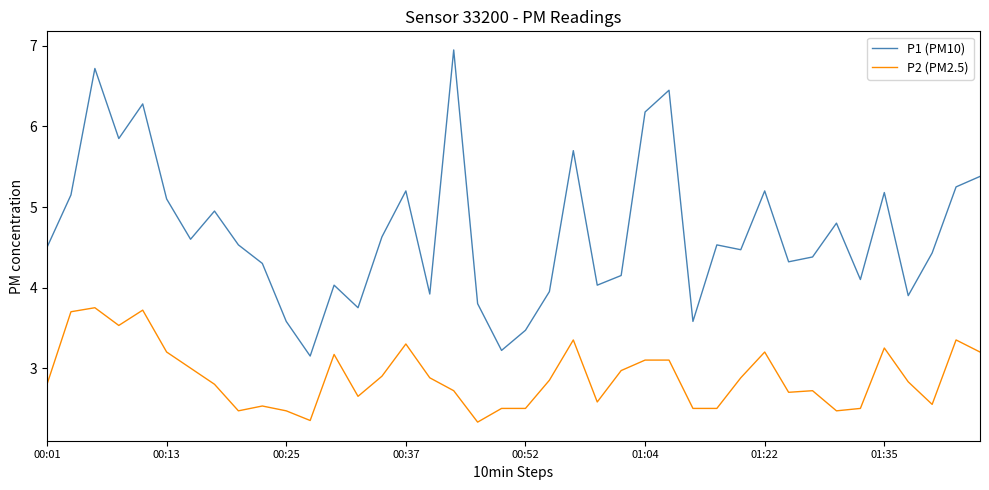

What is the difference between the second highest and second lowest values in the P2 (PM2.5) series?

1.4